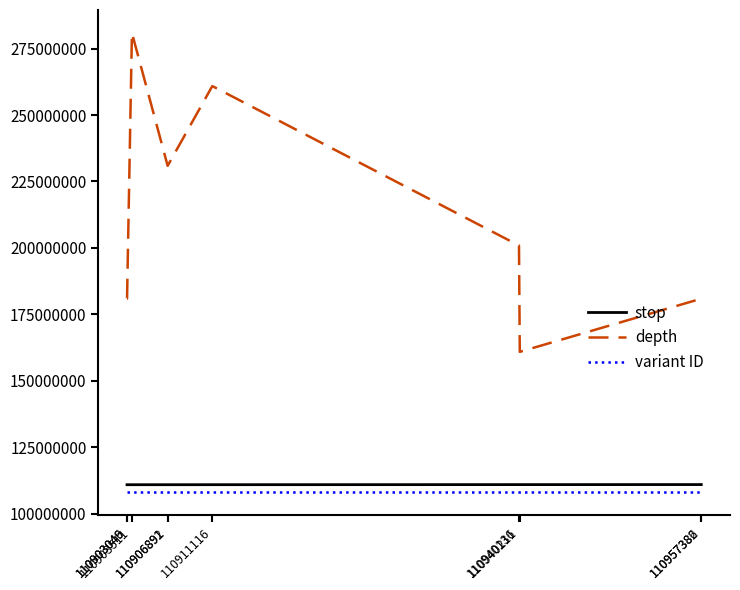

True or false: stop and variant ID cross at least once.

False